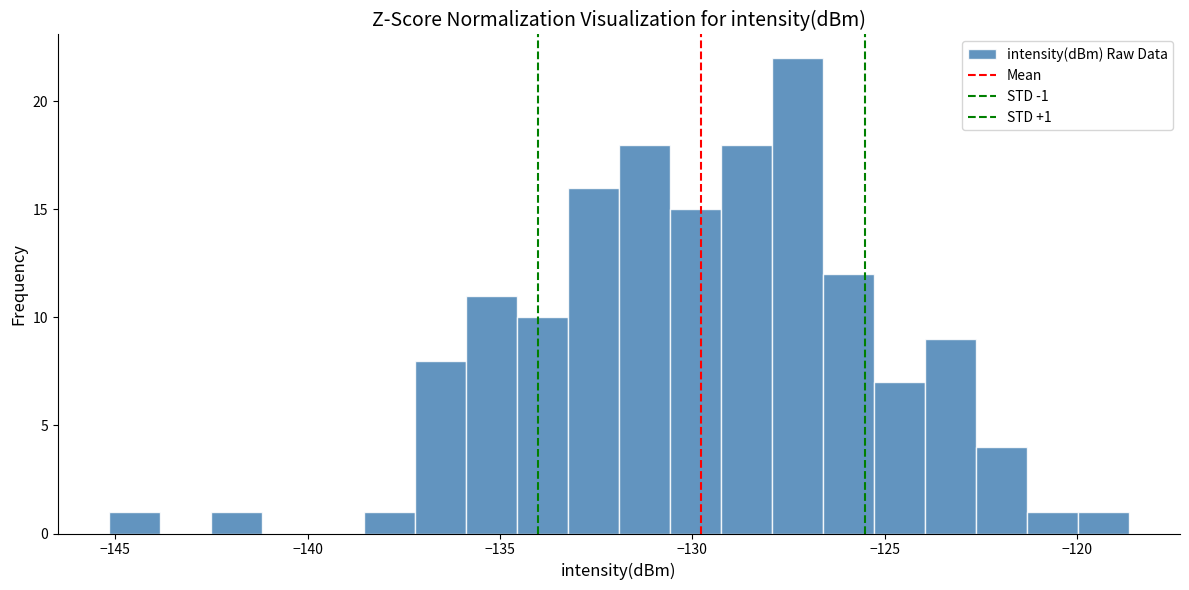

Read against the x-axis, roughly where is the centre of the tallest bar?

-127.5